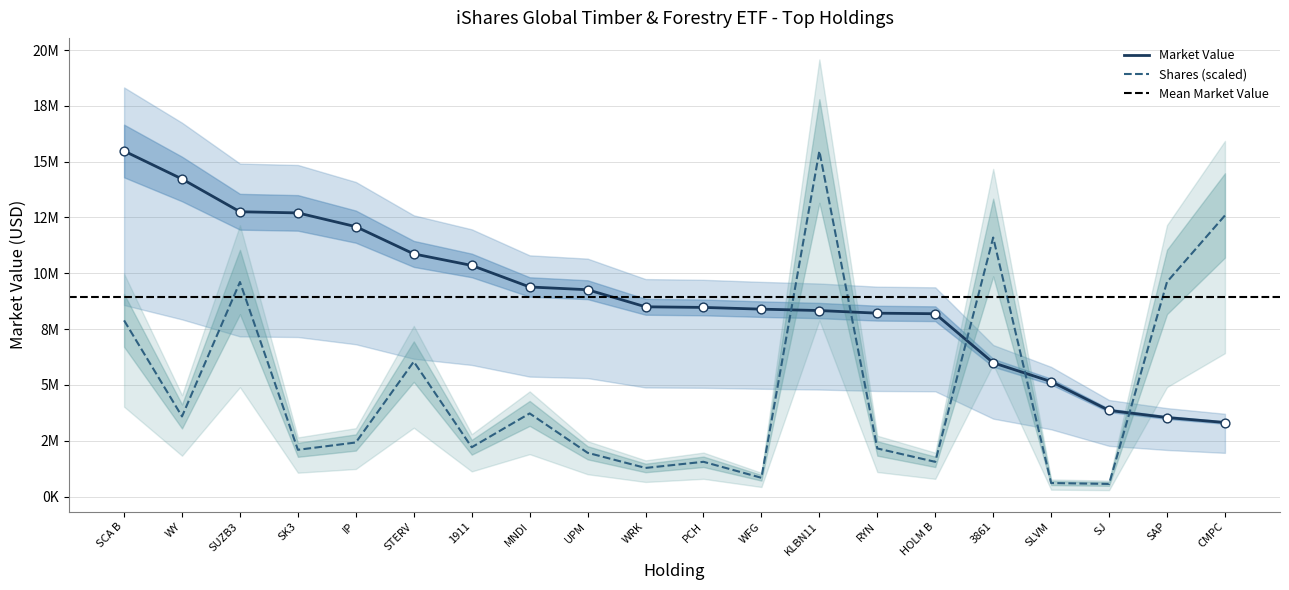

Which series has the largest Y range (max minus min)?

Shares